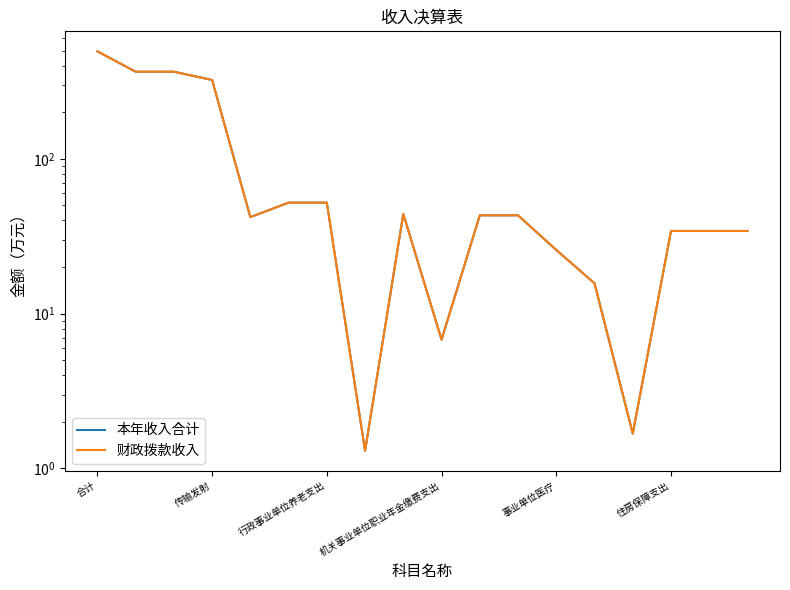

In 财政拨款收入, how many points are lower than both neighbors (excluding endpoints)?

4